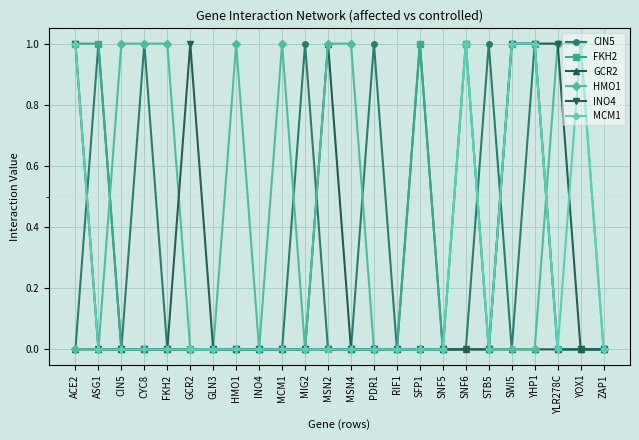

What is the label of the 5th point from the right?

SWI5